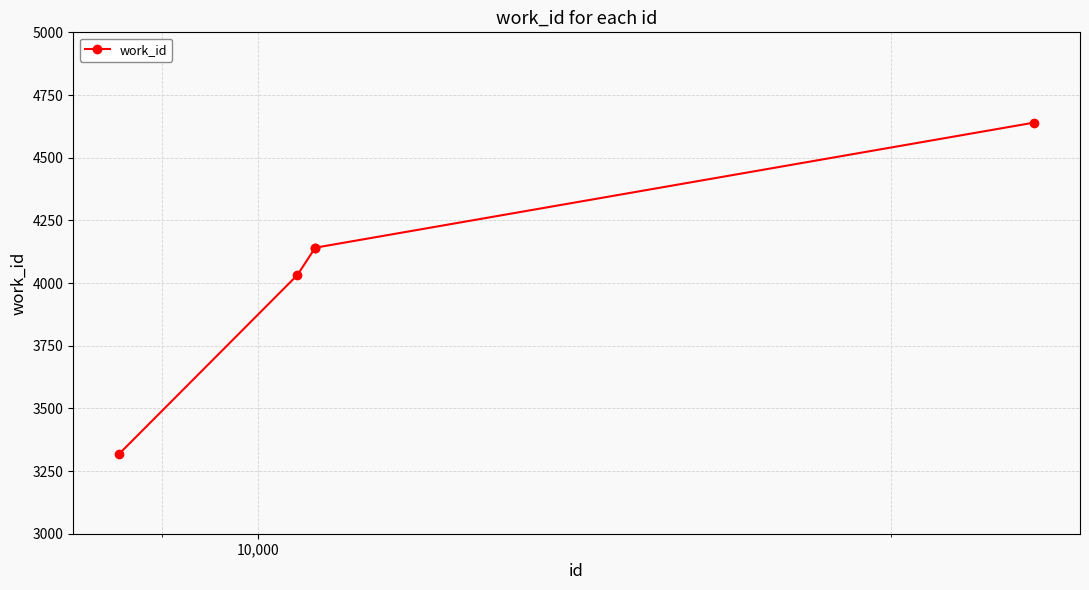

True or false: the data has more than 2 interior local peaks.

False